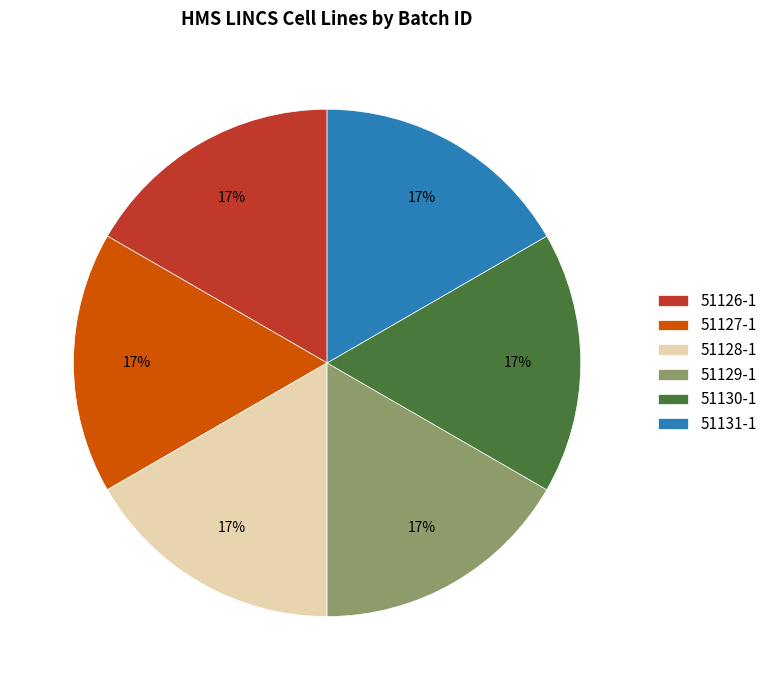

Is there any slice that represents more than half of the pie?

No